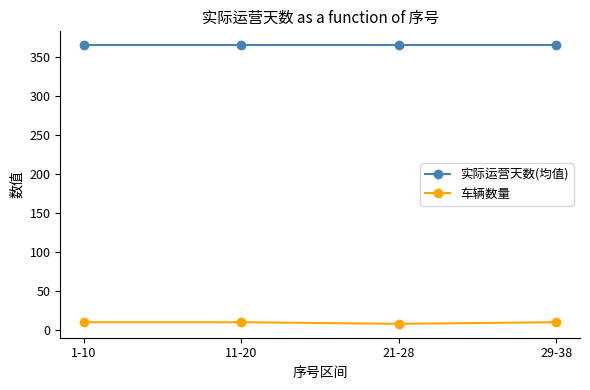

What is the average value of the 实际运营天数(均值) series?

365